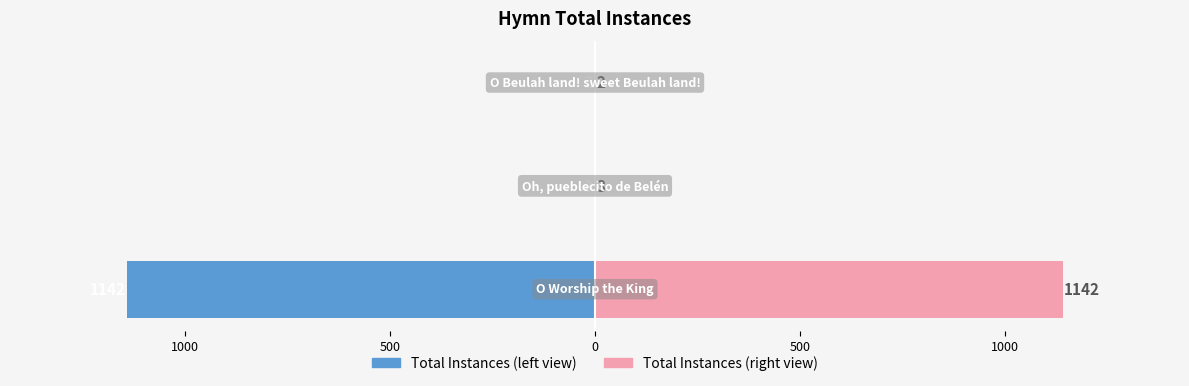

What is the average value of the Total Instances (right) series?

382